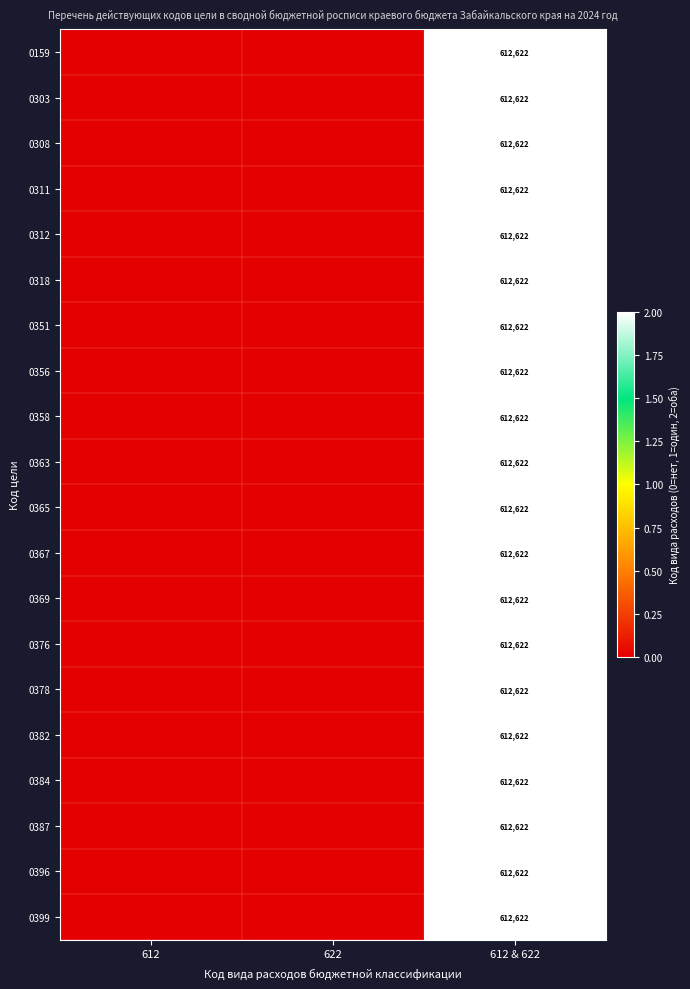

What is the total value across all series at 612 & 622?

12252440